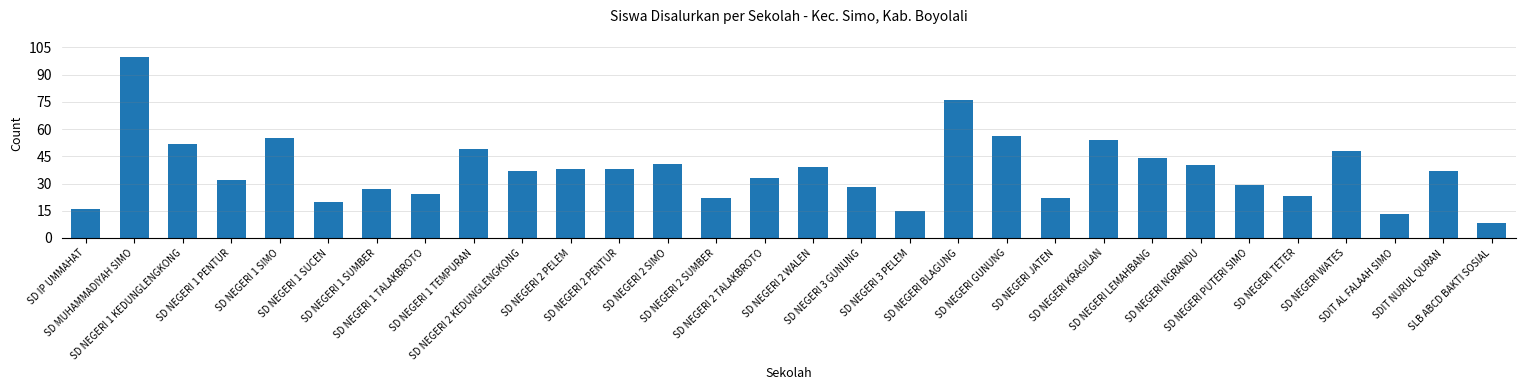

The value at SD NEGERI 1 TALAKBROTO is 12. True or false?

False